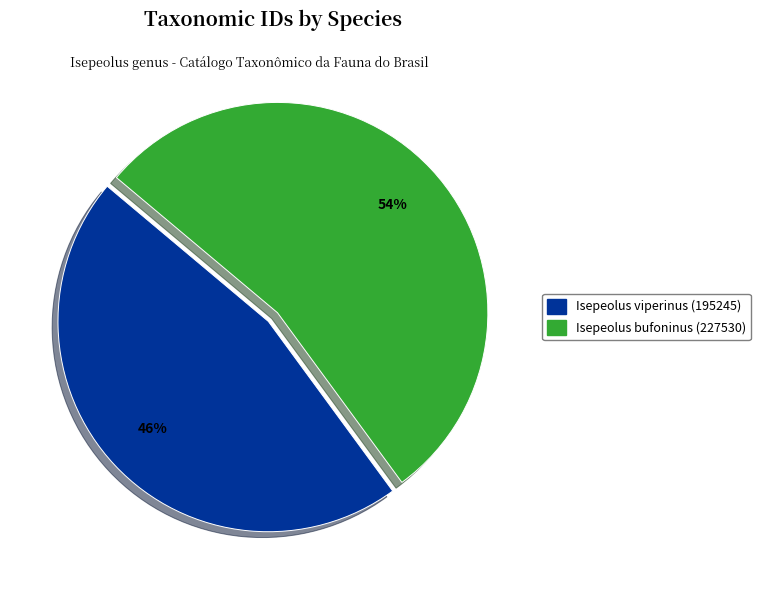

Do Isepeolus viperinus (195245) and Isepeolus bufoninus (227530) together represent more than half of the pie?

Yes